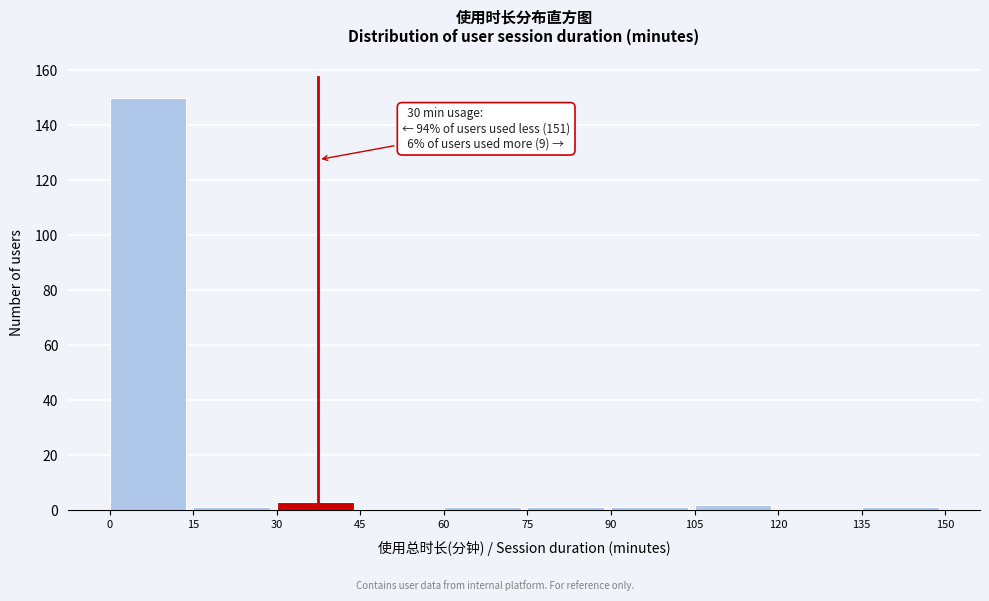

Over which range of the x-axis is the bar tallest?

0 to 15